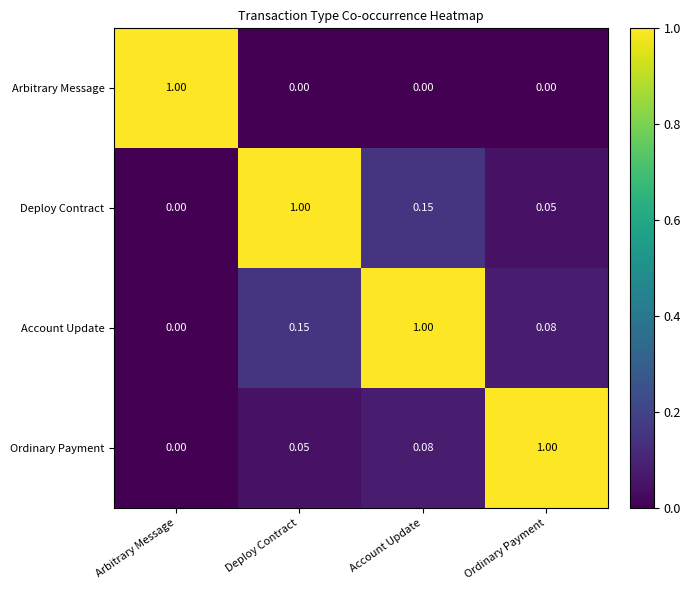

How many values in Deploy Contract are above zero?

3